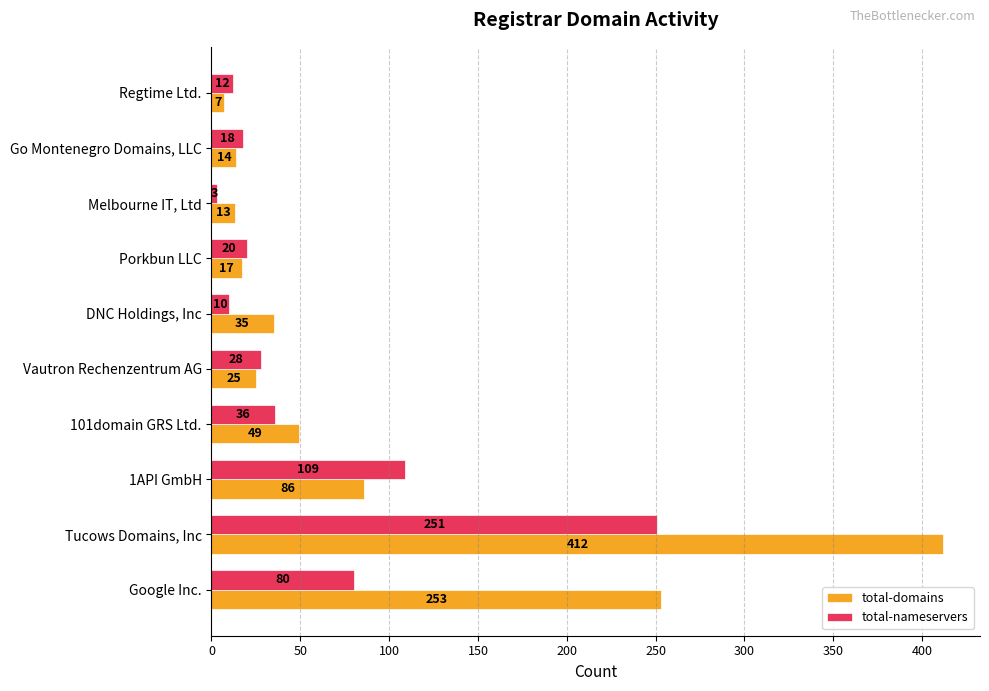

List the series in order of their overall mean, highest first.

total-domains, total-nameservers